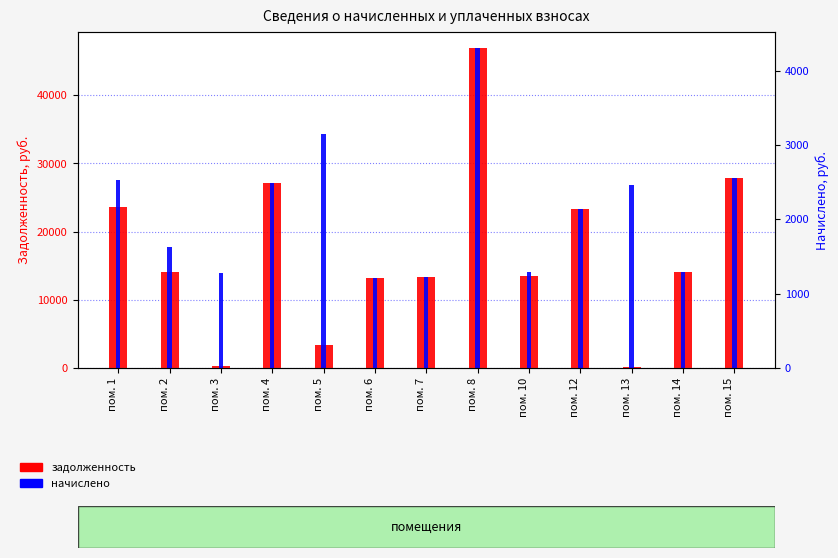

How many distinct data groups are displayed?

2